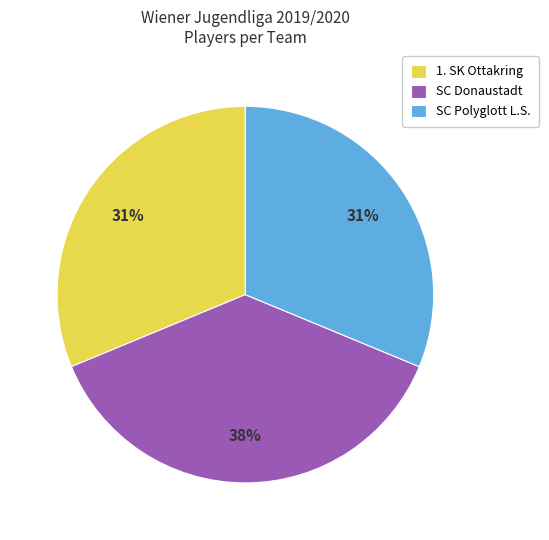

What percentage is the SC Polyglott L.S. slice, to the nearest percent?

31%